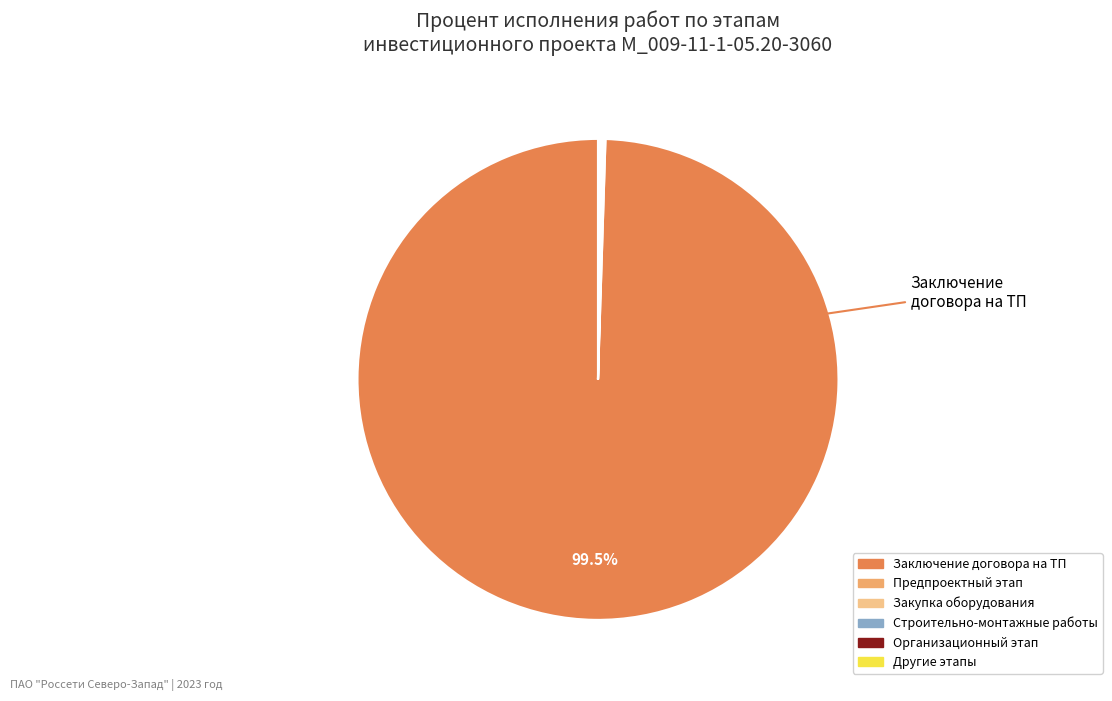

Is there a majority slice in this chart?

Yes